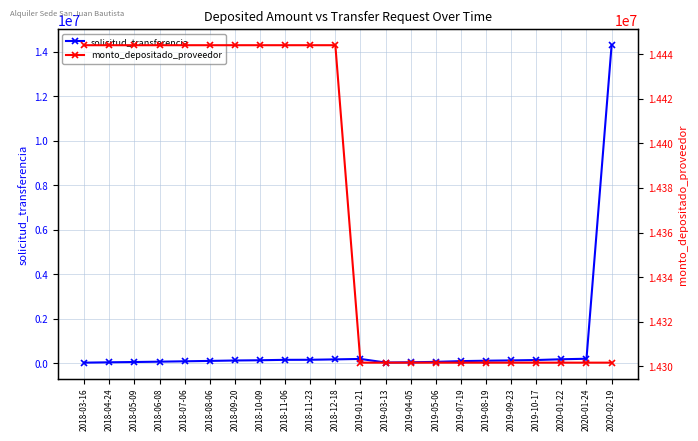

What is the value of the solicitud_transferencia point at the 13th from the left?

21892